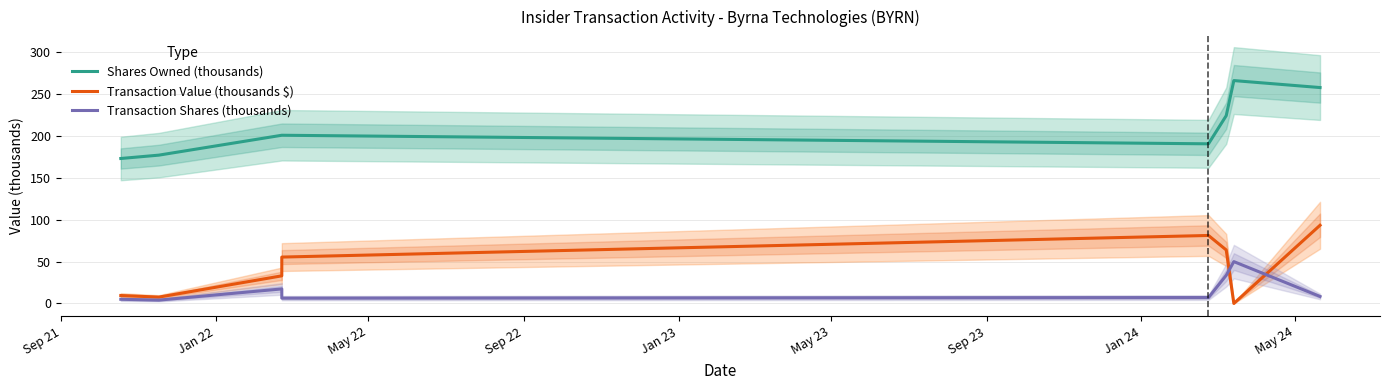

How many lines are shown in the chart?

3